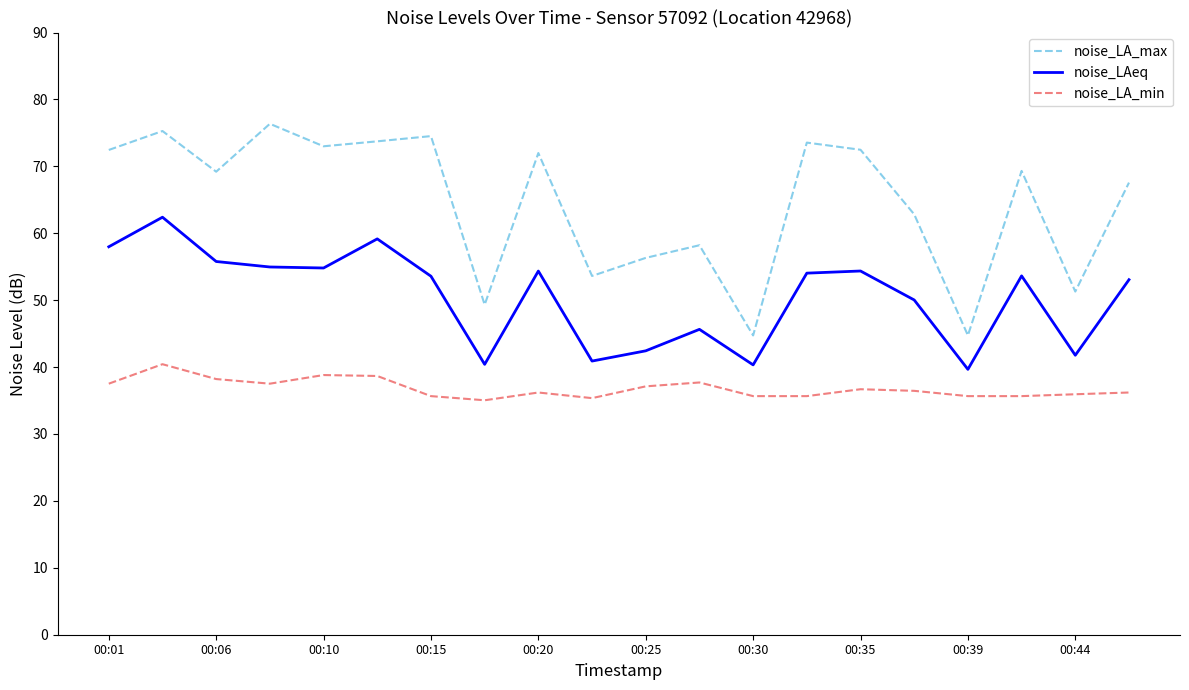

How many categories are shown in the chart?

20